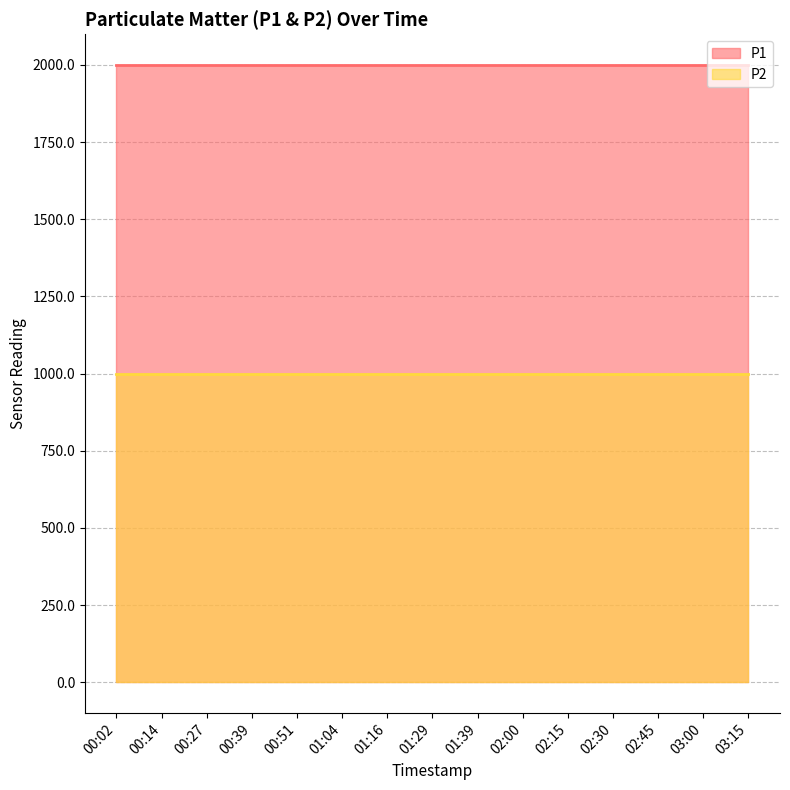

Between 02:00 and 00:14, which is larger?

02:00